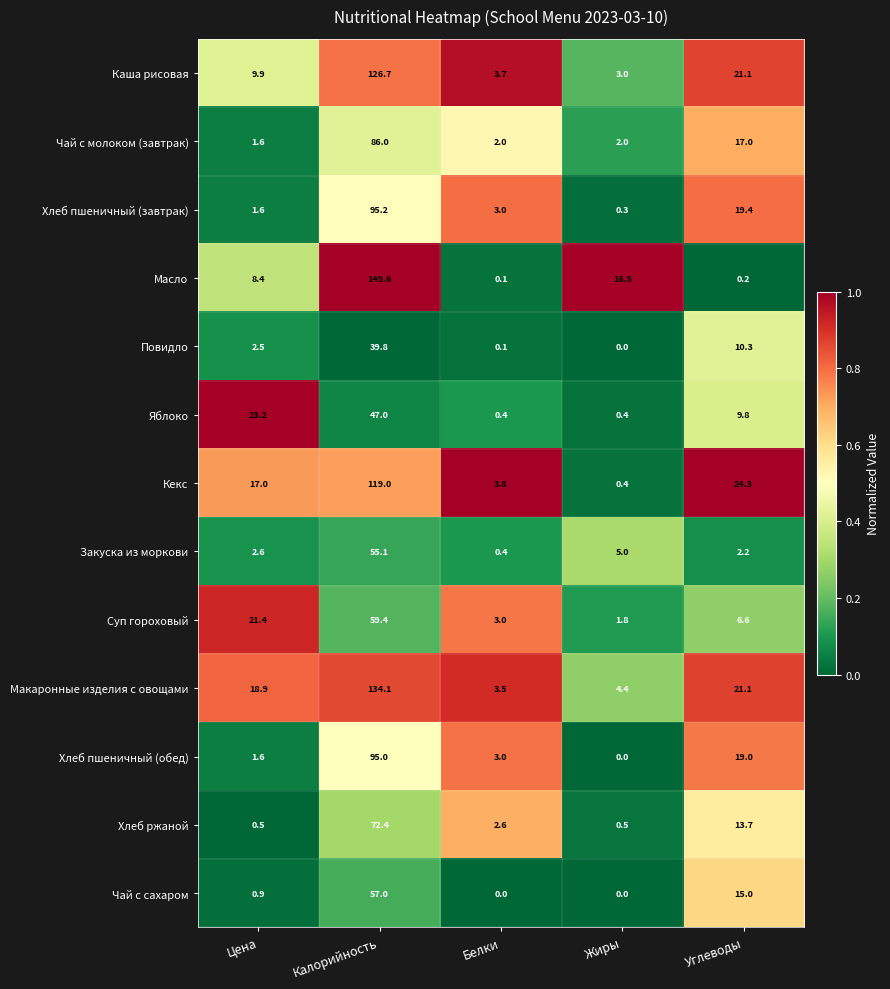

Where does the Закуска из моркови series first go above 2?

Цена